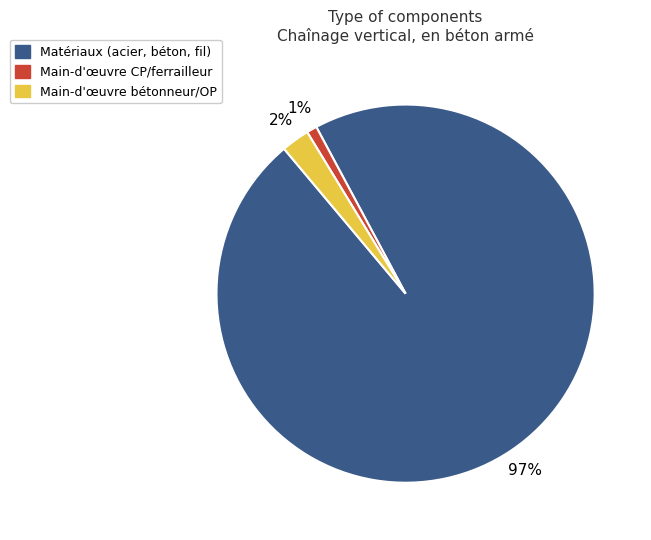

To the nearest percent, what is the average slice percentage?

33%